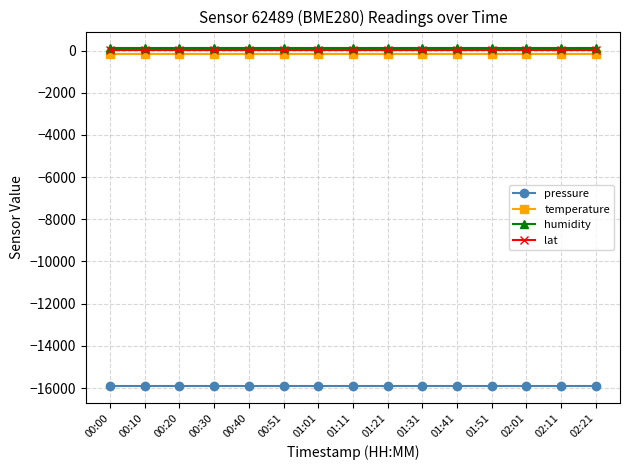

What position from the right is 02:11?

2